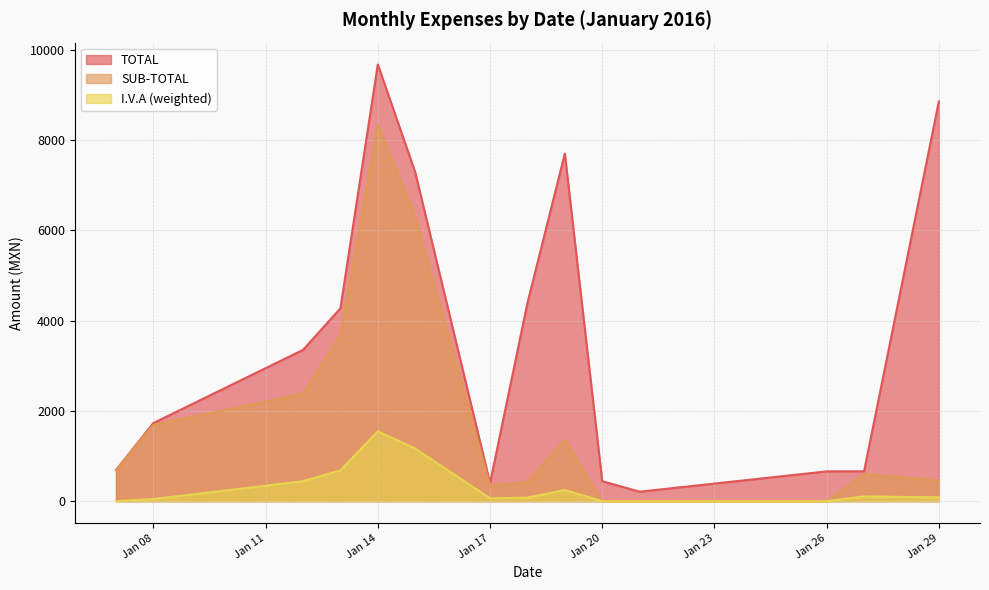

What is the highest value of the TOTAL series?

9669.3